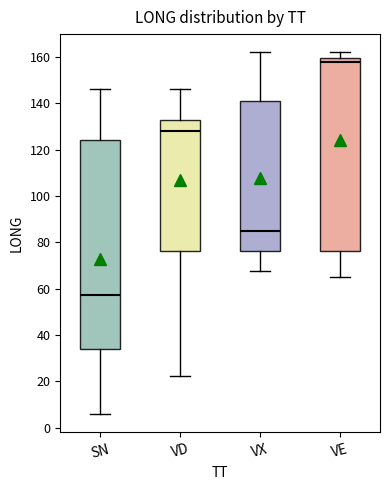

Which box's median line is the lowest?

SN